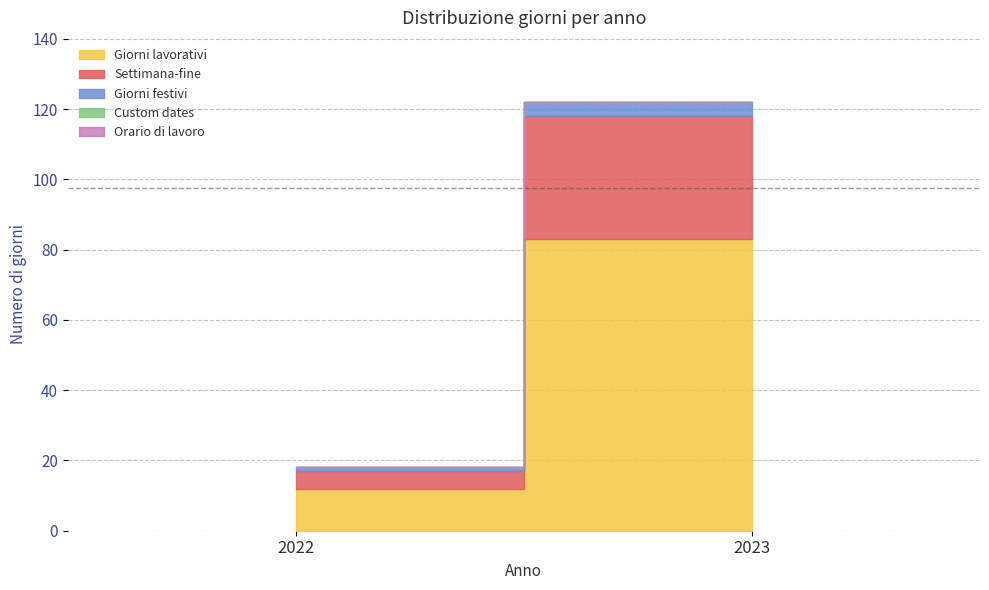

Rank the series at 2023 from lowest to highest value.

Custom dates, Orario di lavoro, Giorni festivi, Settimana-fine, Giorni lavorativi